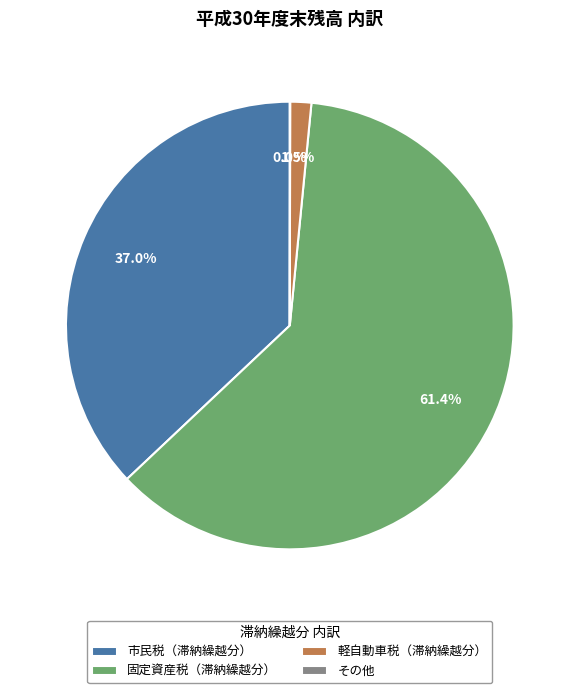

Which has a higher value, 固定資産税（滞納繰越分） or 軽自動車税（滞納繰越分）?

固定資産税（滞納繰越分）